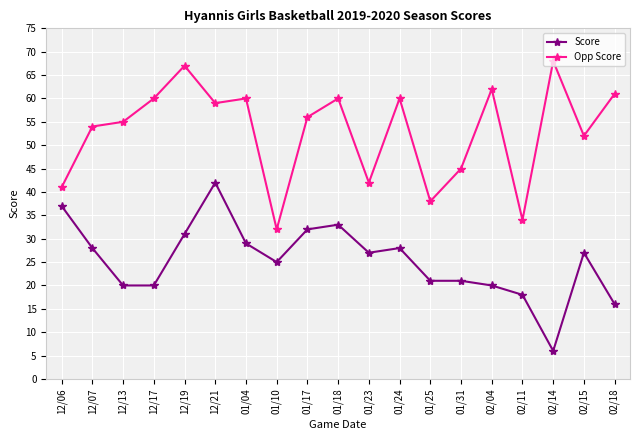

True or false: Score has more than 0 points higher than both neighbors.

True